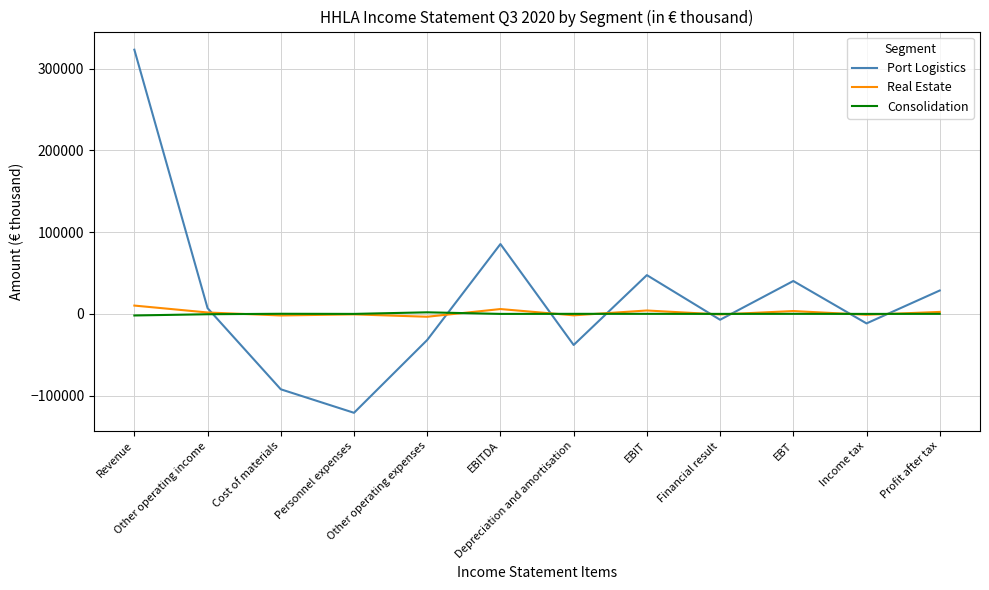

Count the number of data series in this chart.

3